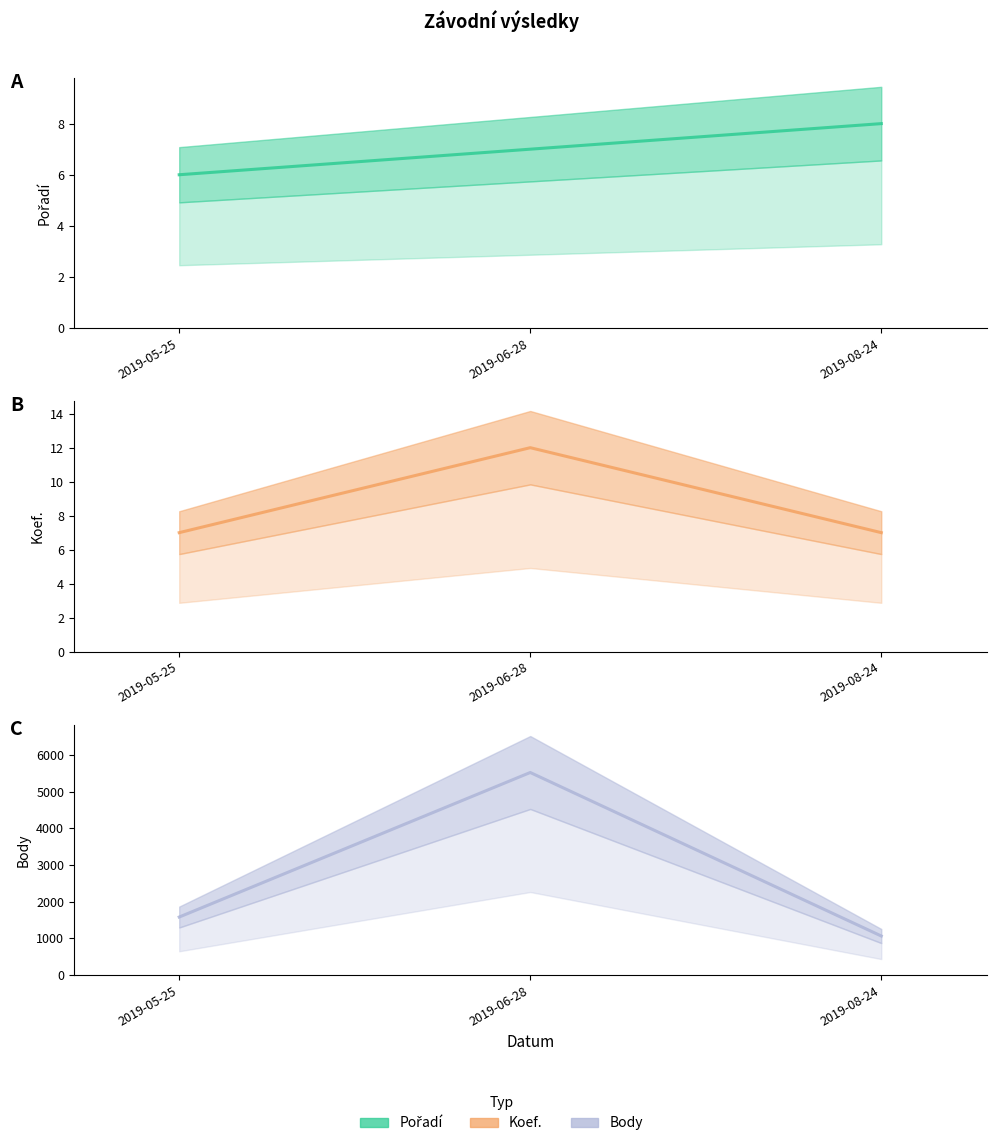

The value of Body at 2019-08-24 is 1479. True or false?

False